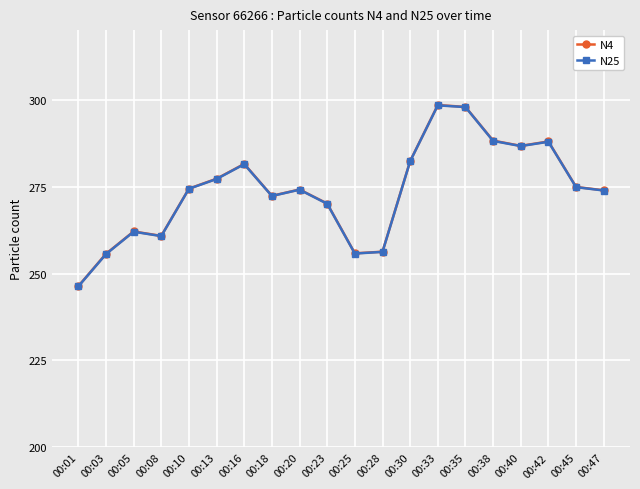

At how many categories does at least one series exceed 266?

14